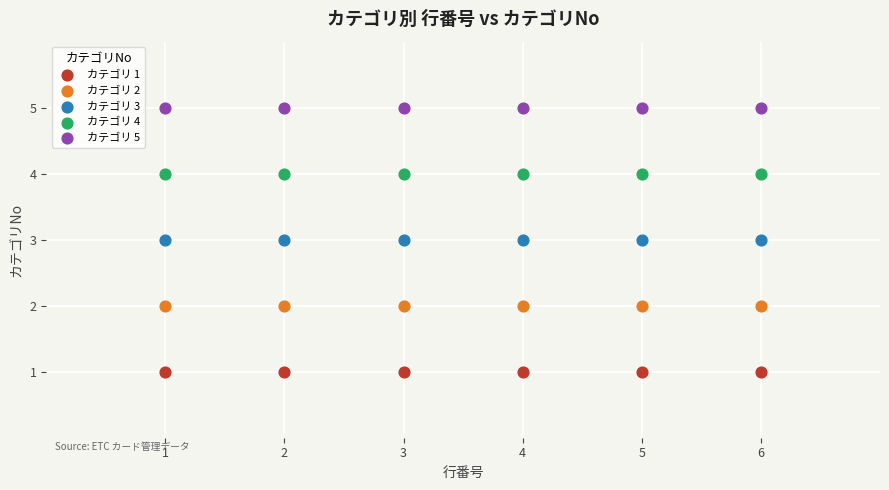

Which series contains the highest Y value?

カテゴリ 5